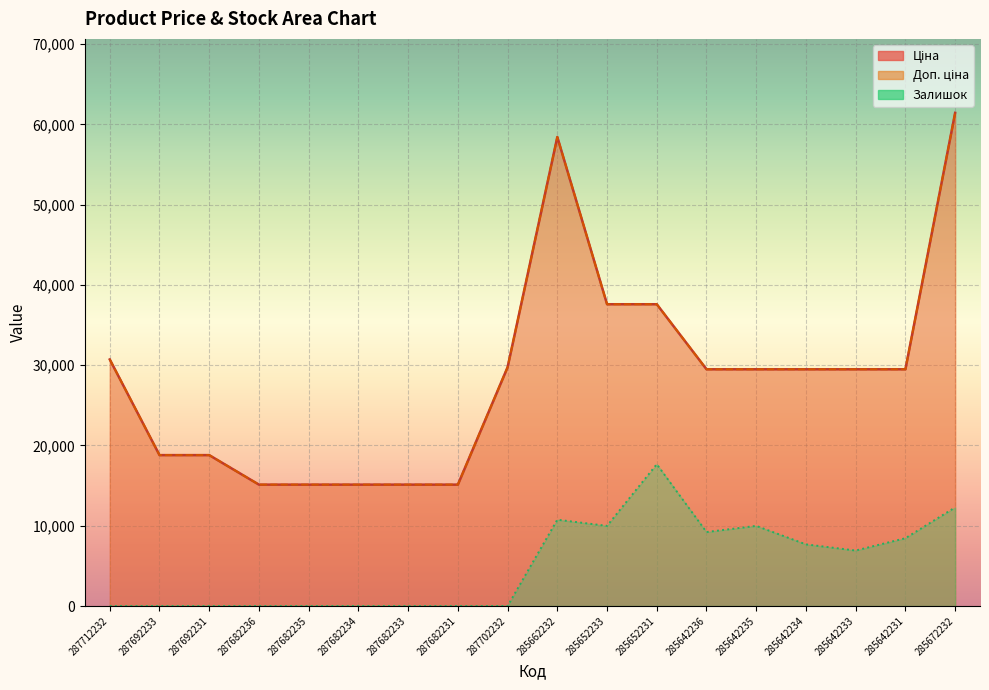

What is the value of the Ціна point at the 1st from the left?

30717.1